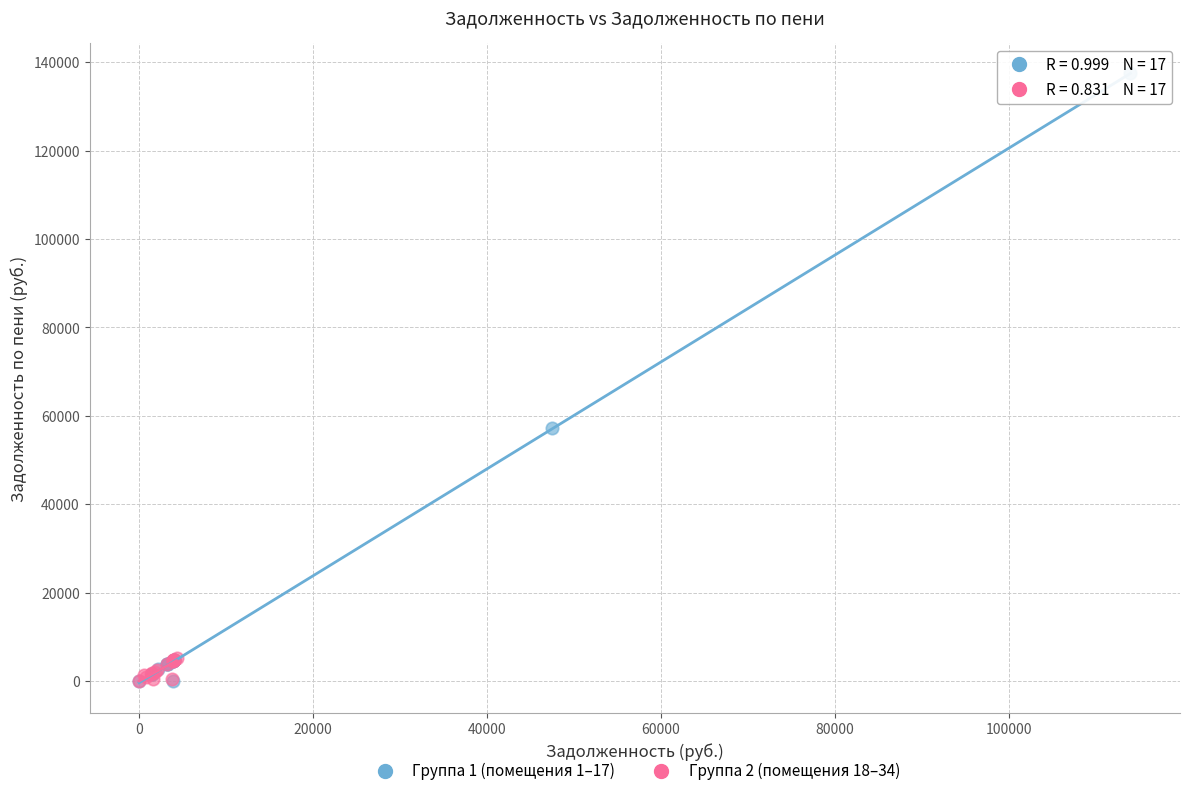

Which series reaches the maximum Y coordinate?

Группа 1 (помещения 1–17)